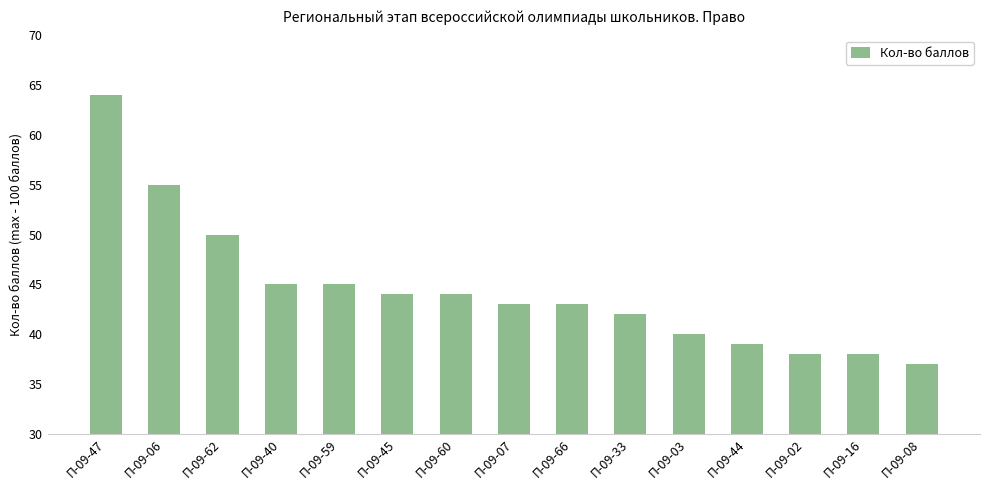

The chart shows a value of 40 at П-09-03. True or false?

True